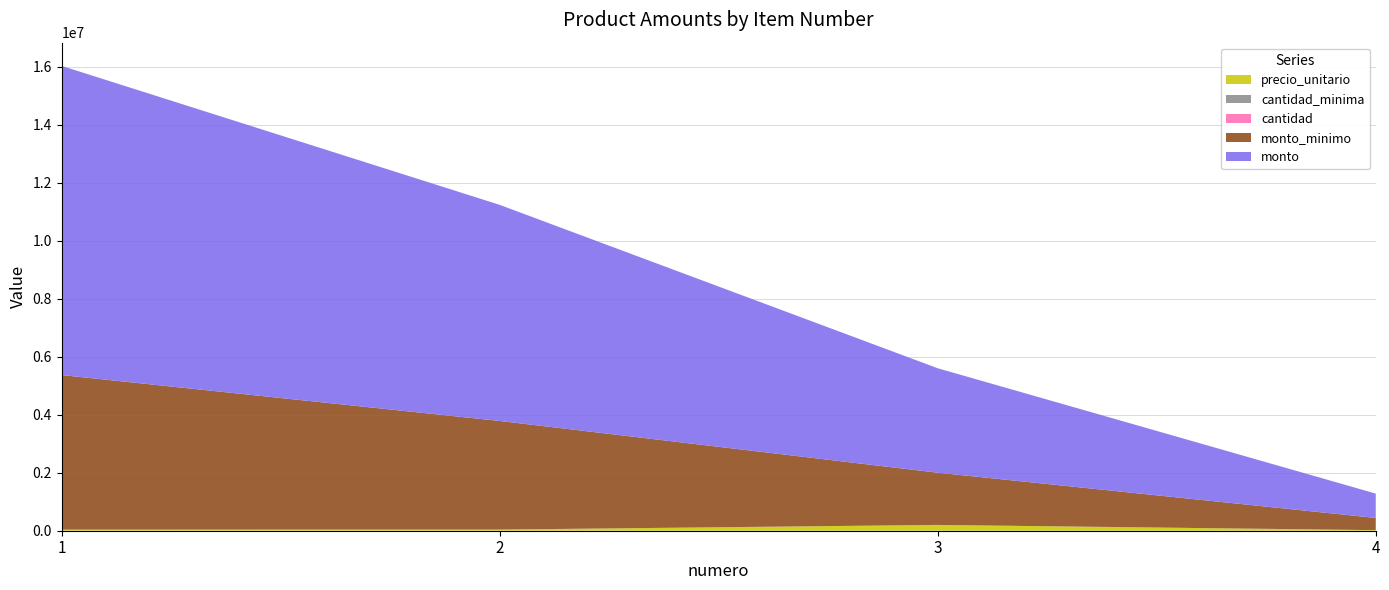

Reading right to left, transcribe all the data shown in this chart.

precio_unitario: 4=20000	3=200000	2=39000	1=37000
cantidad_minima: 4=21	3=9	2=96	1=144
cantidad: 4=42	3=18	2=191	1=288
monto_minimo: 4=420000	3=1800000	2=3744000	1=5328000
monto: 4=840000	3=3600000	2=7449000	1=10656000